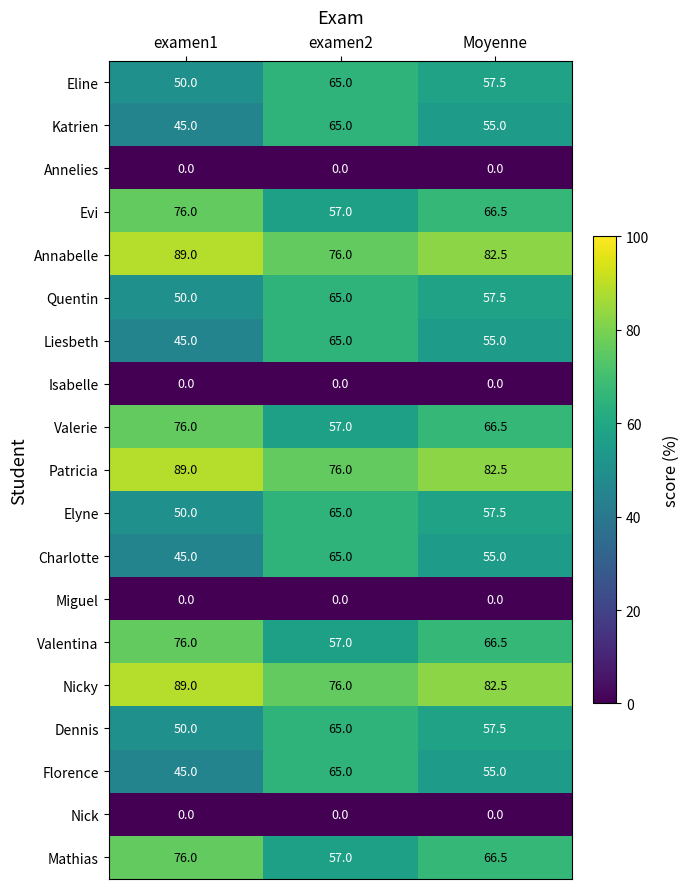

How many Valerie values are between 57 and 76?

3